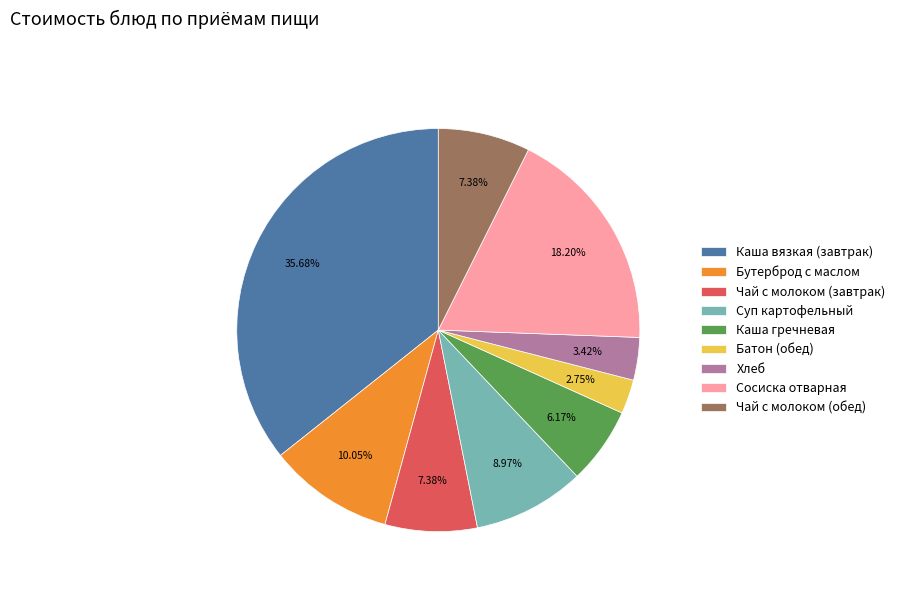

Combined, do Чай с молоком (завтрак) and Бутерброд с маслом account for over 50%?

No